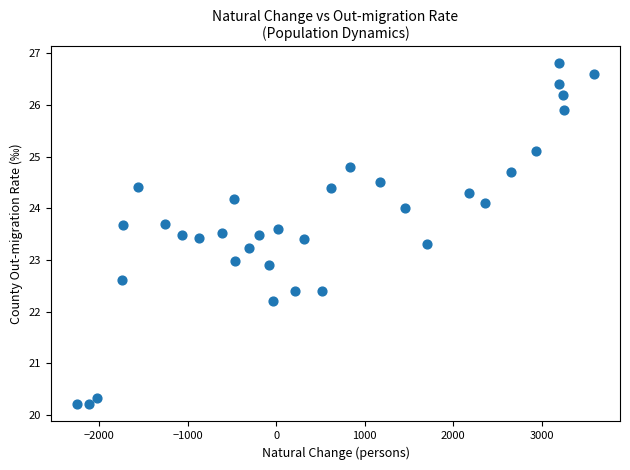

What is the range of X values (max minus min)?

5847.0